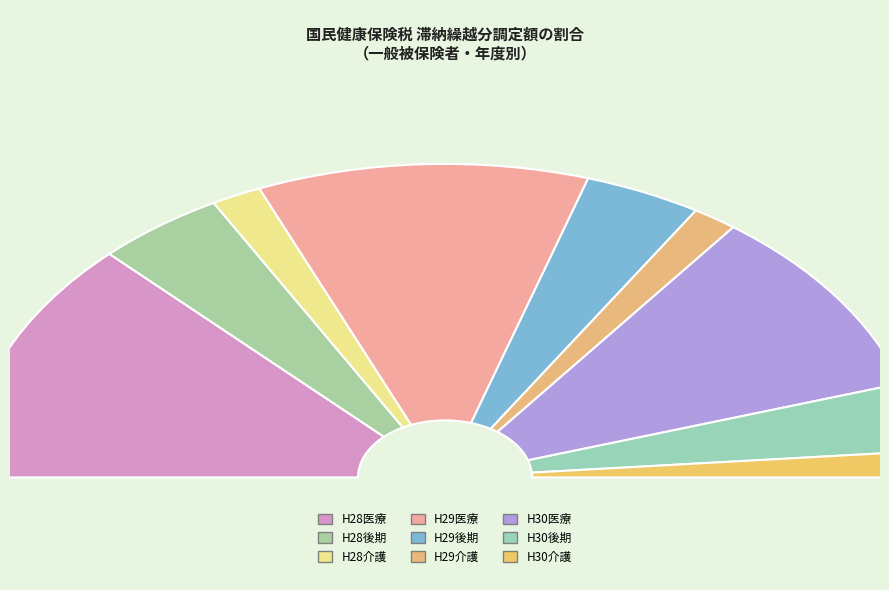

How many segments does this pie chart have?

9